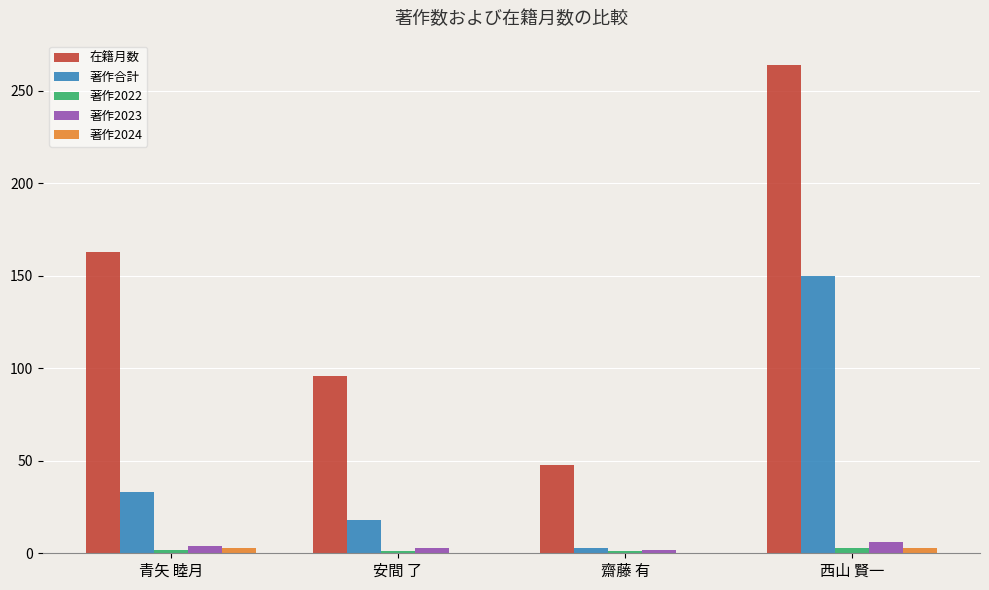

Count the number of categories in the chart.

4